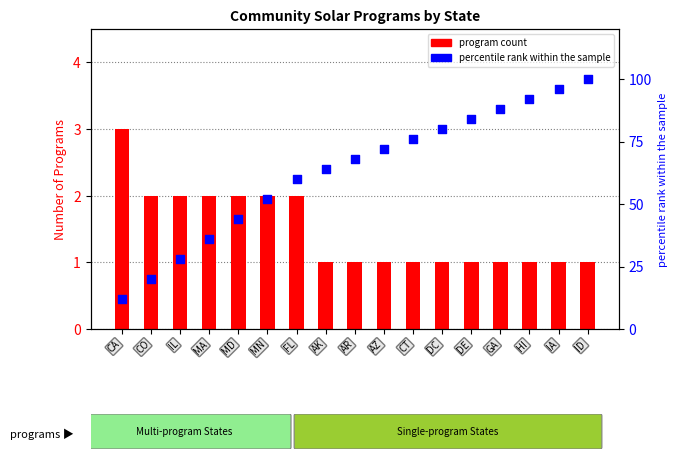

Which series contains the highest Y value?

percentile rank within the sample